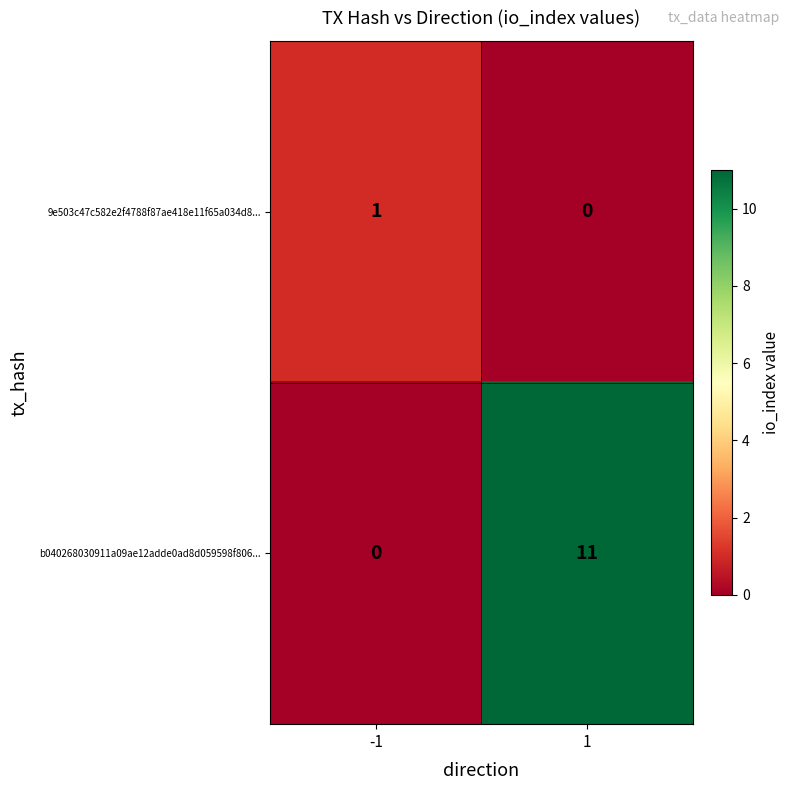

The 9e503c47c582e2f4788f87ae418e11f65a034d8... series shows 2 at -1. True or false?

False